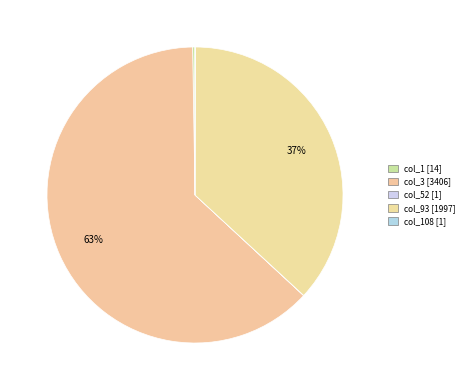

To the nearest percent, what is the difference between the largest and smallest slice percentages?

63%